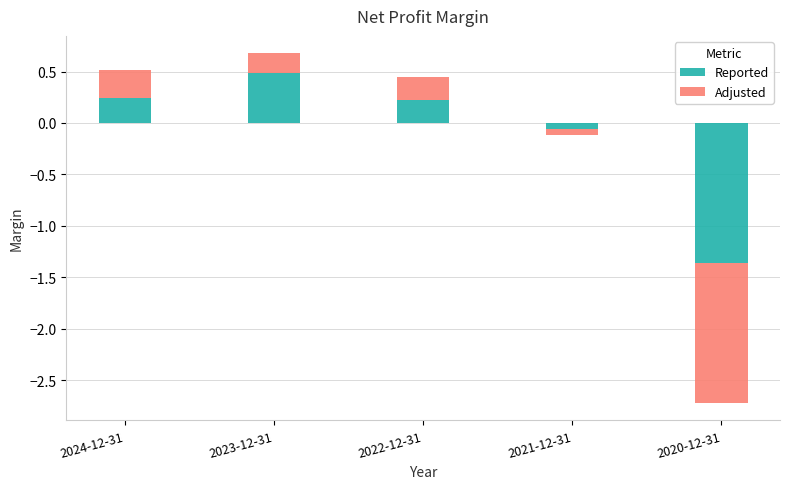

What is the total value across all series at 2023-12-31?

0.7